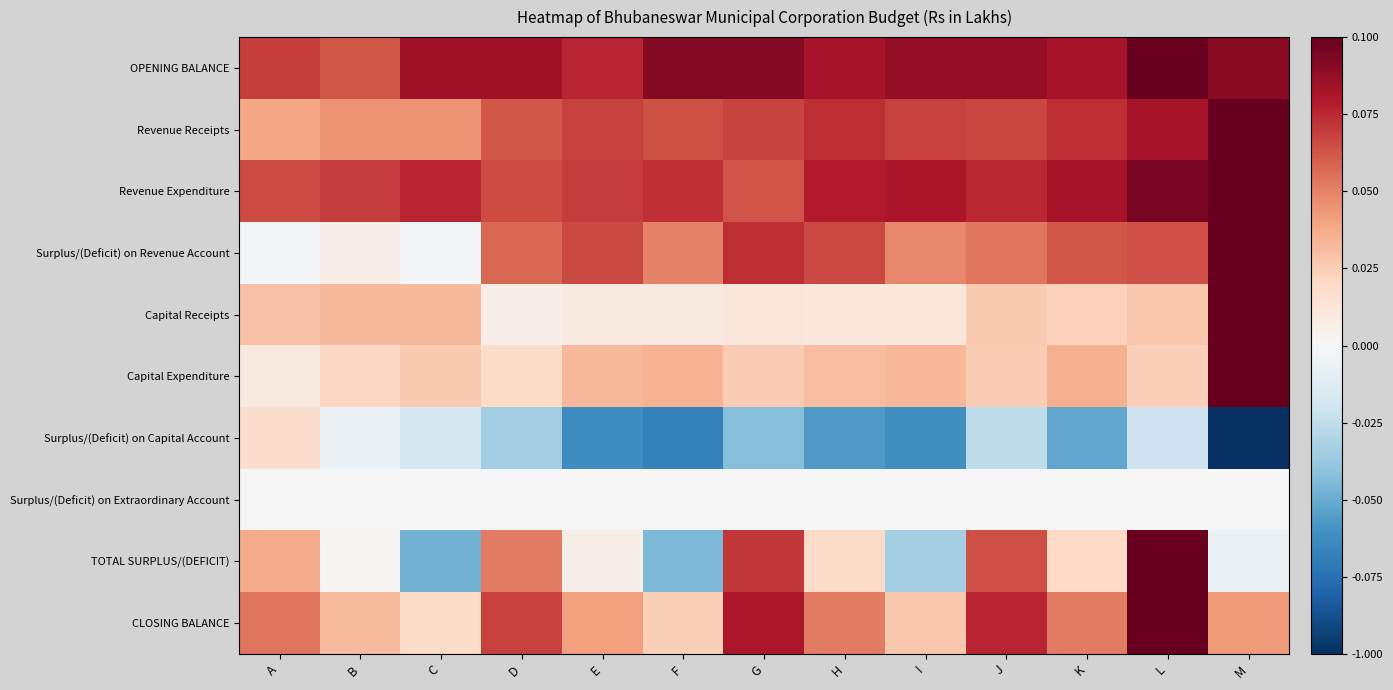

At A, list the series in order from largest to smallest.

OPENING BALANCE, Revenue Expenditure, CLOSING BALANCE, Revenue Receipts, TOTAL SURPLUS/(DEFICIT), Capital Receipts, Surplus/(Deficit) on Capital Account, Capital Expenditure, Surplus/(Deficit) on Extraordinary Account, Surplus/(Deficit) on Revenue Account